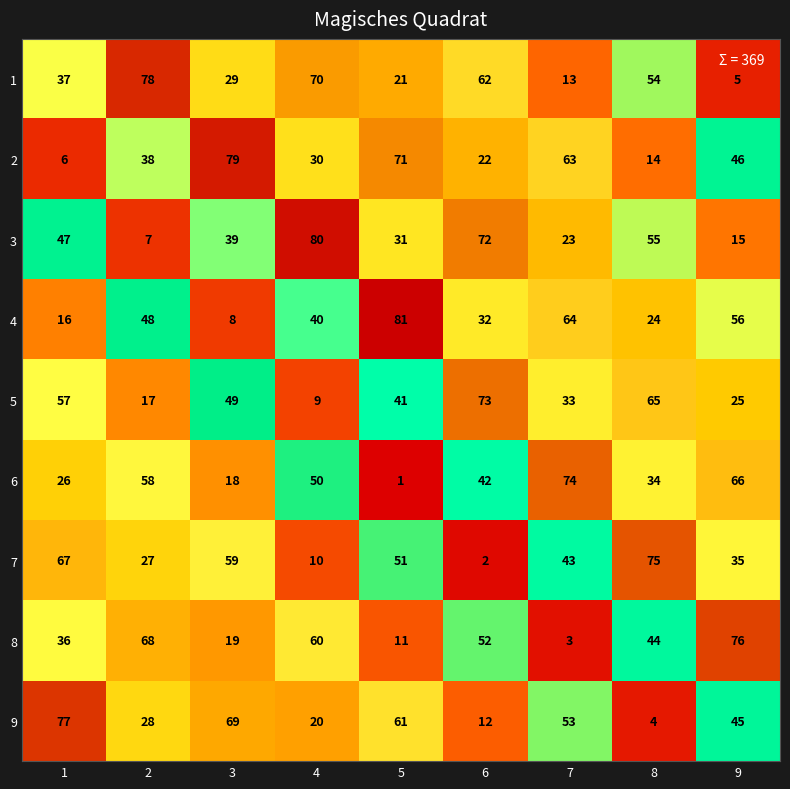

Count the number of data series in this chart.

9